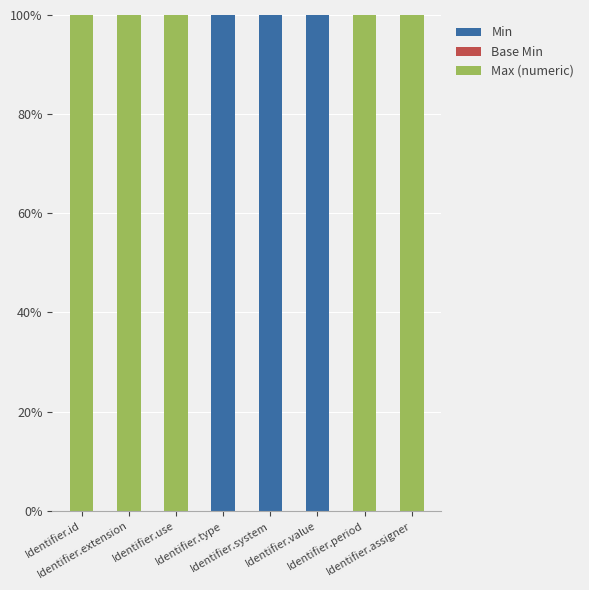

What is the sum of all Min values?

300